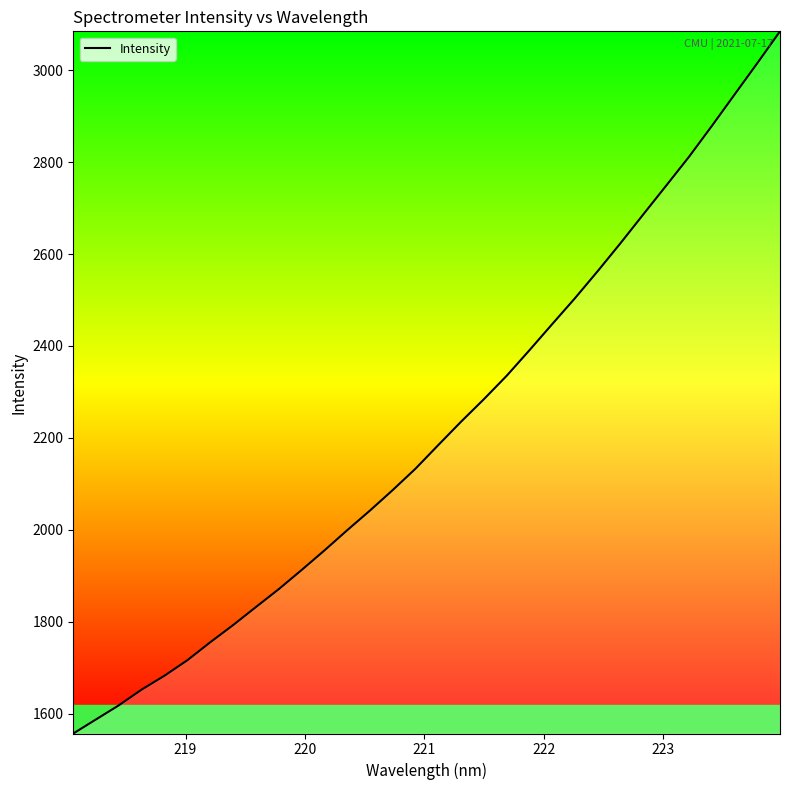

What is the sum of all values?

70929.2